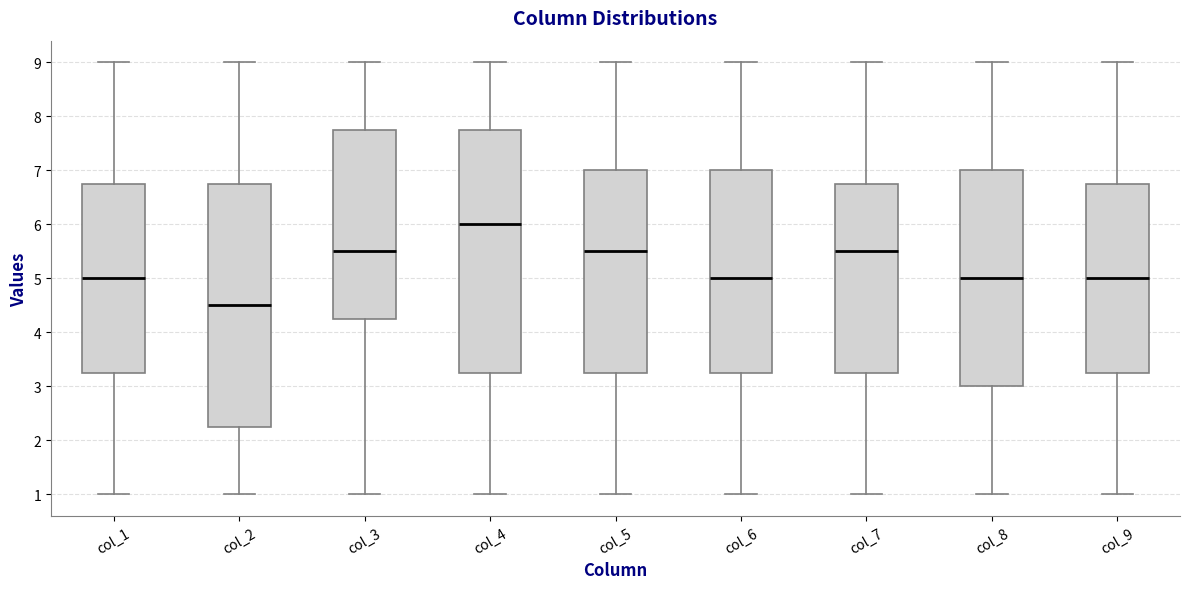

Reading left to right, transcribe this box plot: for each box, give where its median line is, the range the box spans, and where its two whiskers end, as read against the y-axis. The values are not printed on the chart, so give them approximately, as read against the axis.

col_1: median 5.0, box 3.3 to 6.8, whiskers 1.0 to 9.0
col_2: median 4.5, box 2.3 to 6.8, whiskers 1.0 to 9.0
col_3: median 5.5, box 4.3 to 7.8, whiskers 1.0 to 9.0
col_4: median 6.0, box 3.3 to 7.8, whiskers 1.0 to 9.0
col_5: median 5.5, box 3.3 to 7.0, whiskers 1.0 to 9.0
col_6: median 5.0, box 3.3 to 7.0, whiskers 1.0 to 9.0
col_7: median 5.5, box 3.3 to 6.8, whiskers 1.0 to 9.0
col_8: median 5.0, box 3.0 to 7.0, whiskers 1.0 to 9.0
col_9: median 5.0, box 3.3 to 6.8, whiskers 1.0 to 9.0